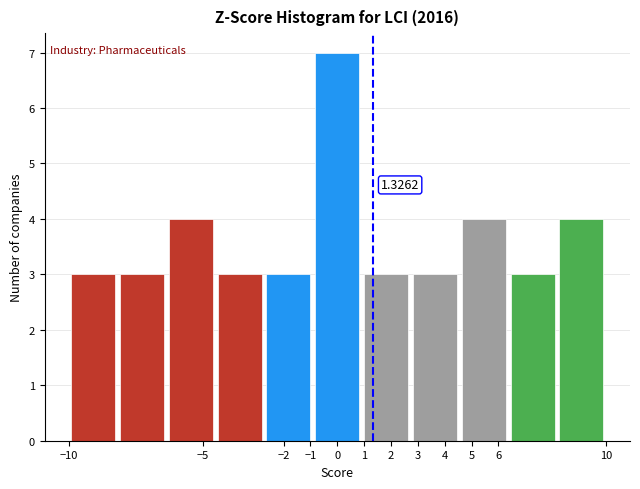

Over which range of the x-axis is the bar tallest?

-0.9 to 0.9